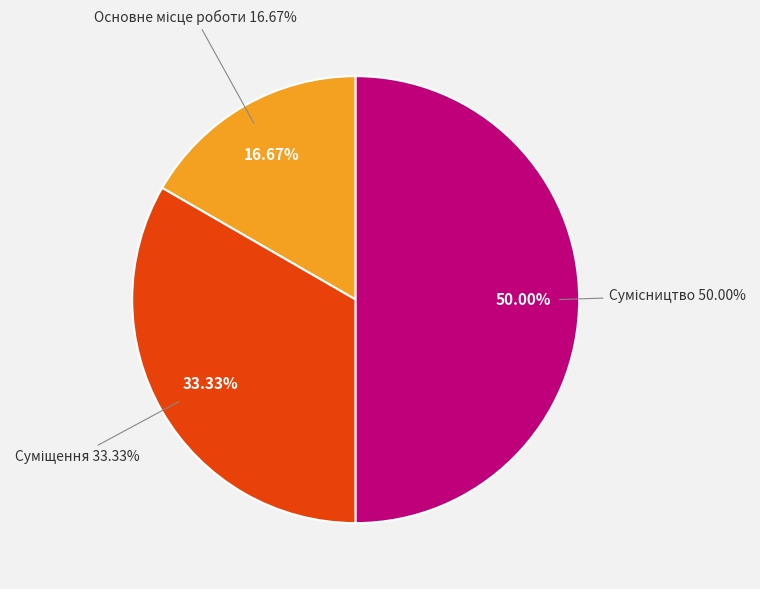

Which slice is the smallest?

Основне місце роботи